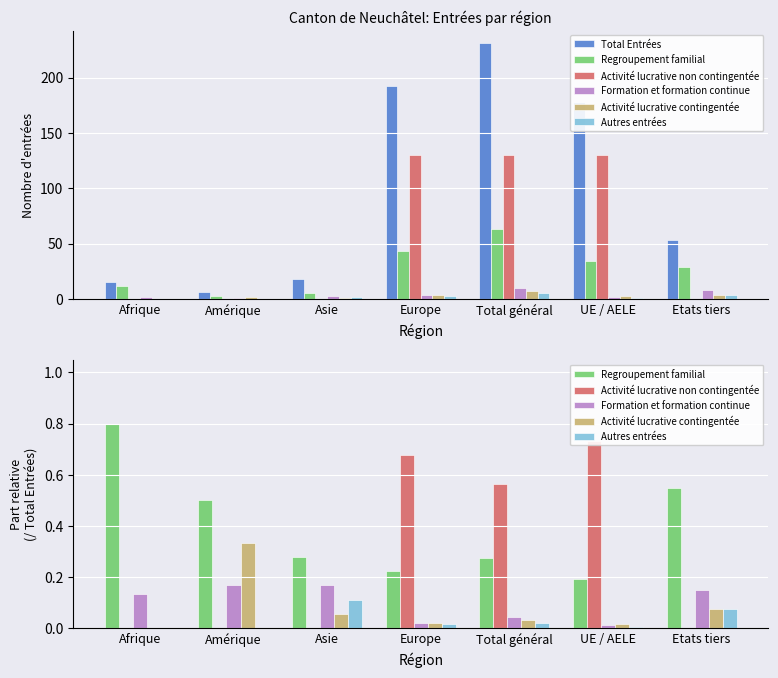

Which series has the largest total across all categories?

Total Entrées